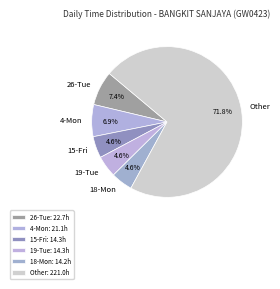

What portion of the pie excludes 15-Fri?

95.4%